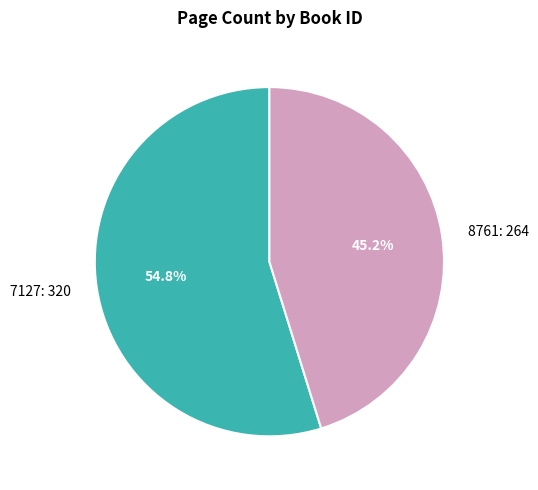

Rank the categories by value from highest to lowest.

7127, 8761